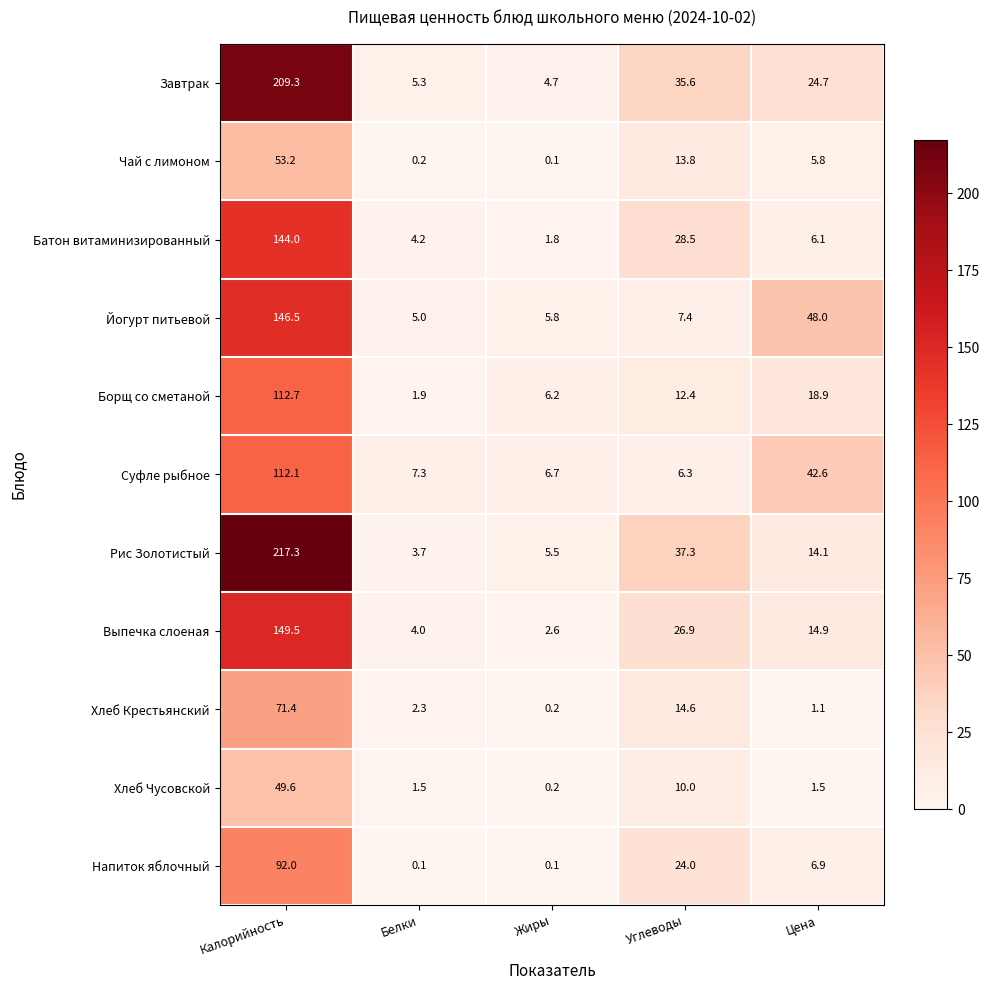

What is the sum of all Йогурт питьевой values?

212.7